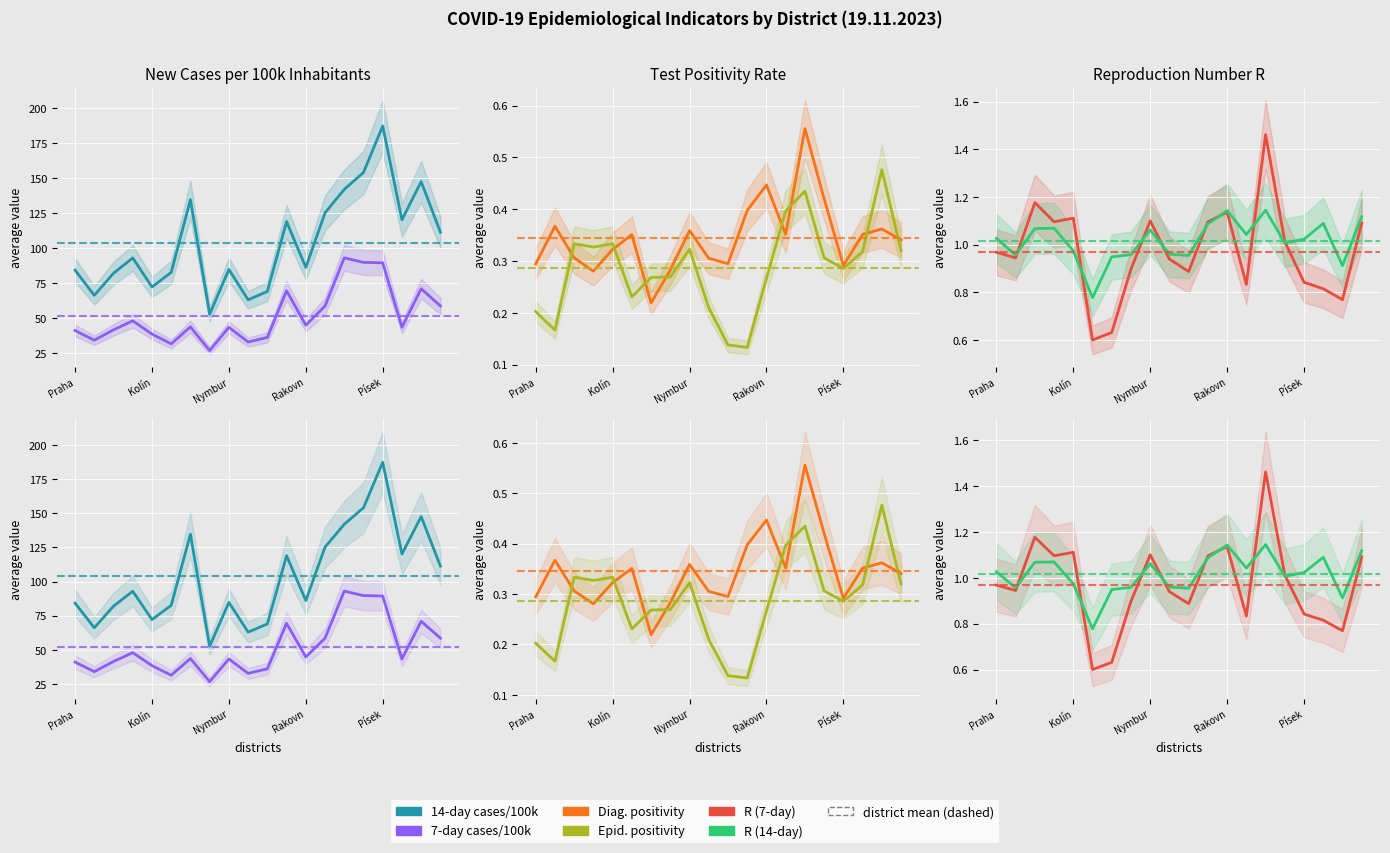

What is the spread (max minus min) of values at 11?

118.8